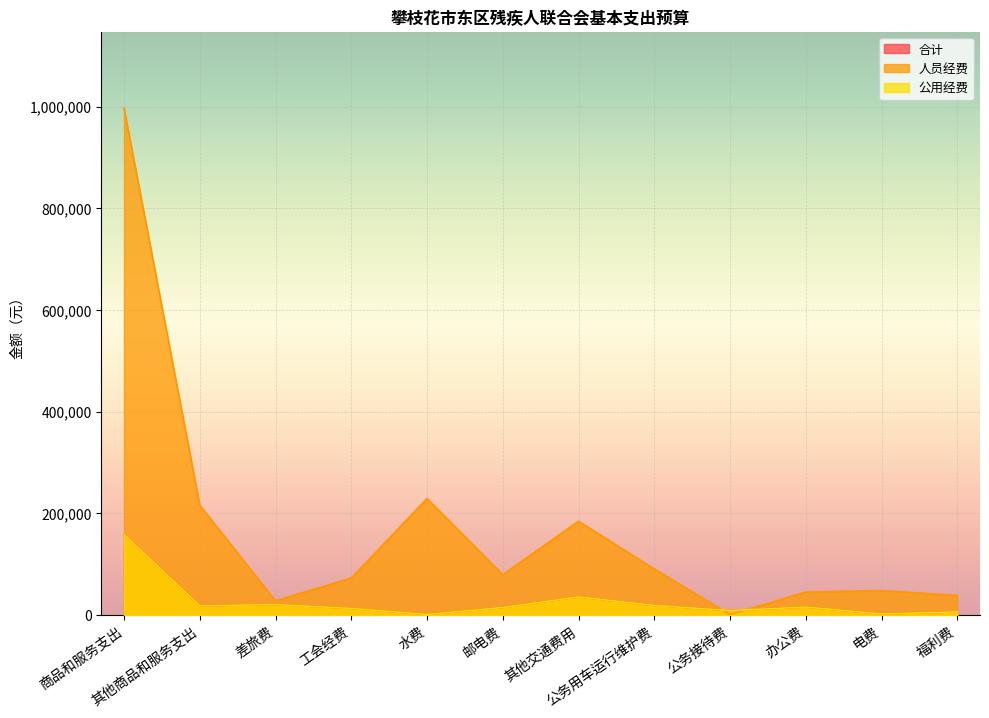

At which label does 公用经费 first exceed 16000?

商品和服务支出